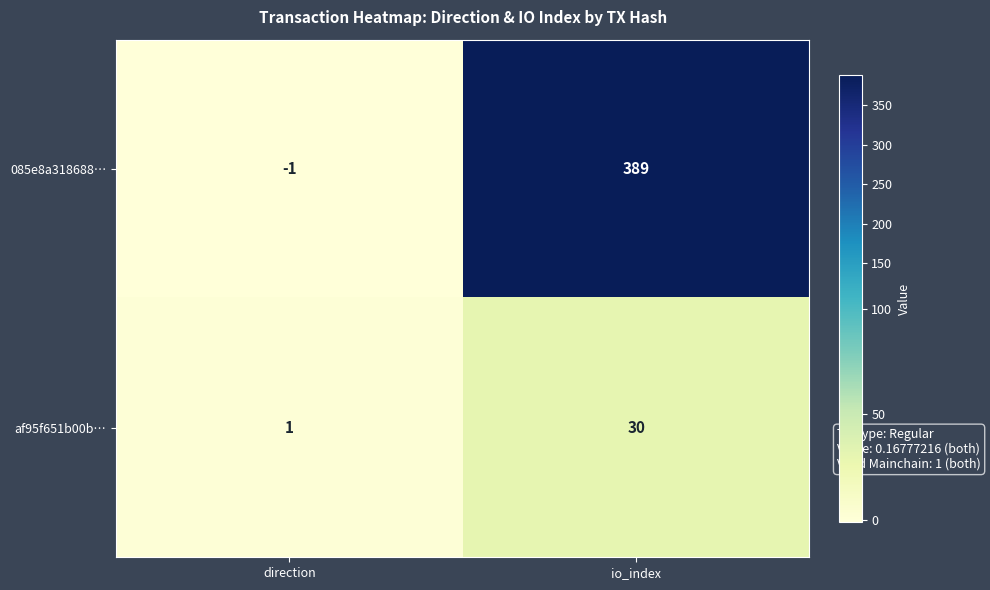

Reading left to right, extract all data points from this chart.

085e8a318688…: direction=-1	io_index=389
af95f651b00b…: direction=1	io_index=30